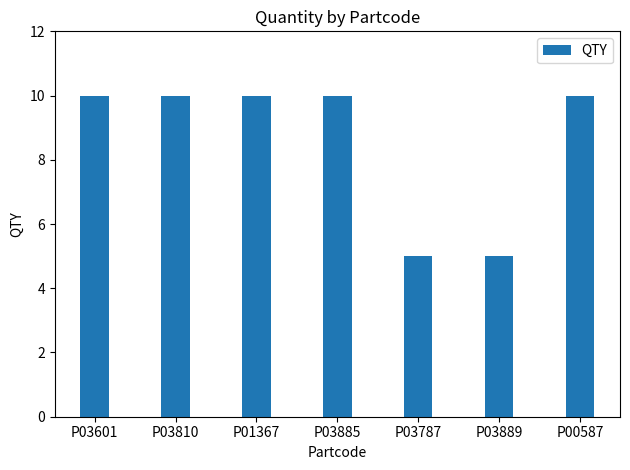

What is the label of the 2nd bar from the right?

P03889